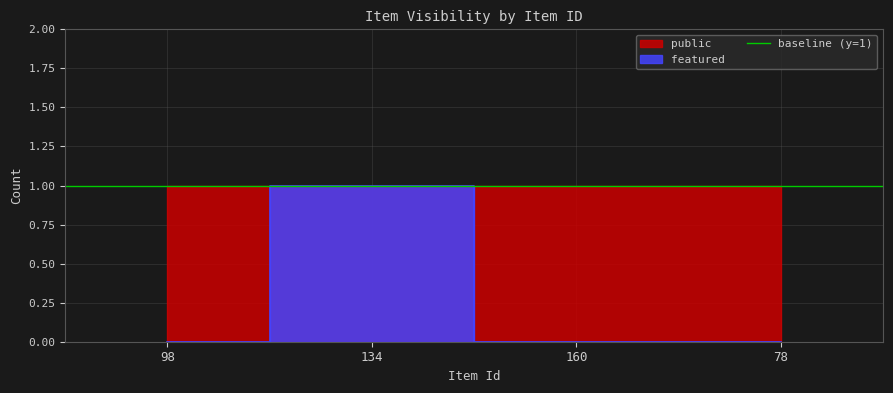

At which category does the data reach its first local peak?

134